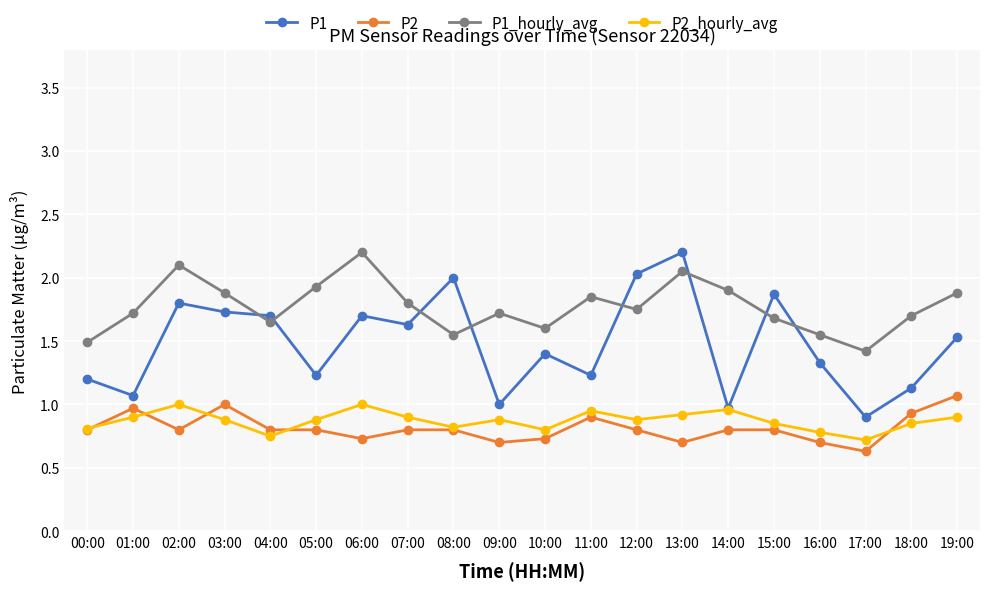

At which label does P1 reach its peak?

13:00